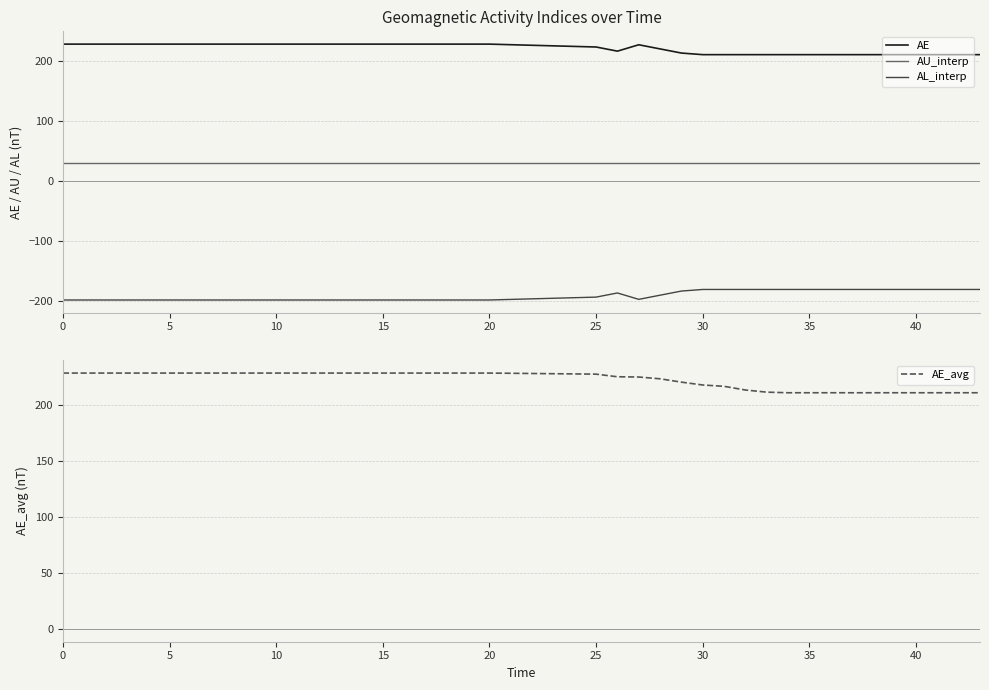

Reading left to right, list all the values displayed in this chart.

AE: 228.0	228.0	228.0	228.0	228.0	228.0	228.0	228.0	228.0	228.0	228.0	228.0	228.0	228.0	228.0	228.0	228.0	228.0	228.0	228.0	228.0	223.2	216.3	227.0	220.1	213.2	210.5	210.5	210.5	210.5	210.5	210.5	210.5	210.5	210.5	210.5	210.5	210.5	210.5	210.5
AU_interp: 29.6	29.6	29.6	29.6	29.6	29.6	29.6	29.6	29.6	29.6	29.6	29.6	29.6	29.6	29.6	29.6	29.6	29.6	29.6	29.6	29.6	29.6	29.6	29.6	29.6	29.6	29.6	29.6	29.6	29.6	29.6	29.6	29.6	29.6	29.6	29.6	29.6	29.6	29.6	29.6
AL_interp: -198.5	-198.5	-198.5	-198.5	-198.5	-198.5	-198.5	-198.5	-198.5	-198.5	-198.5	-198.5	-198.5	-198.5	-198.5	-198.5	-198.5	-198.5	-198.5	-198.5	-198.5	-193.7	-186.8	-197.4	-190.5	-183.6	-180.9	-180.9	-180.9	-180.9	-180.9	-180.9	-180.9	-180.9	-180.9	-180.9	-180.9	-180.9	-180.9	-180.9
AE_avg: 228.0	228.0	228.0	228.0	228.0	228.0	228.0	228.0	228.0	228.0	228.0	228.0	228.0	228.0	228.0	228.0	228.0	228.0	228.0	228.0	228.0	227.1	224.7	224.5	222.9	220.0	217.4	216.2	212.9	211.0	210.5	210.5	210.5	210.5	210.5	210.5	210.5	210.5	210.5	210.5